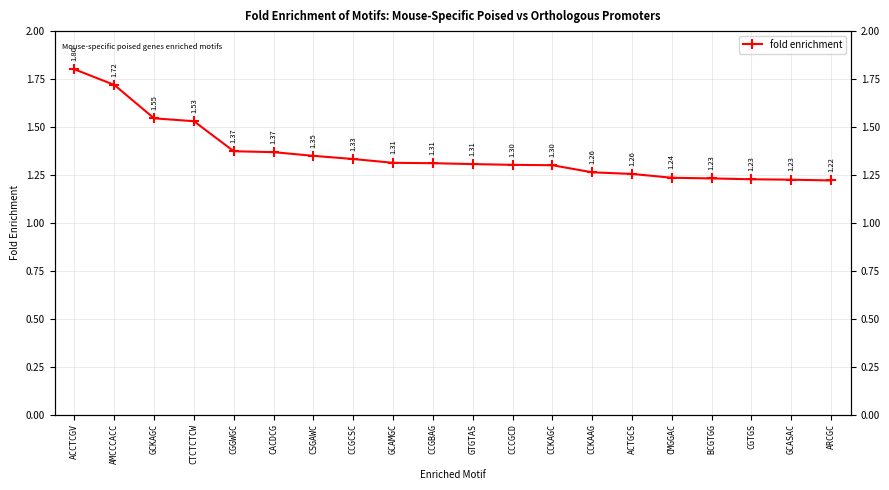

What is the label of the 12th point from the left?

CCCGCD